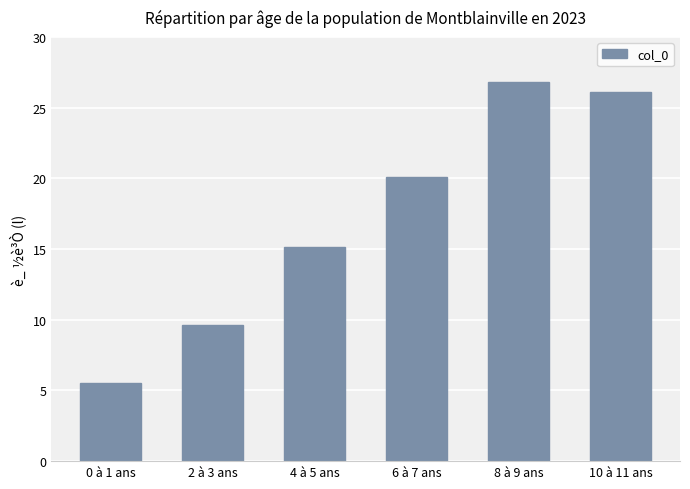

What is the label of the 4th bar from the left?

6 à 7 ans